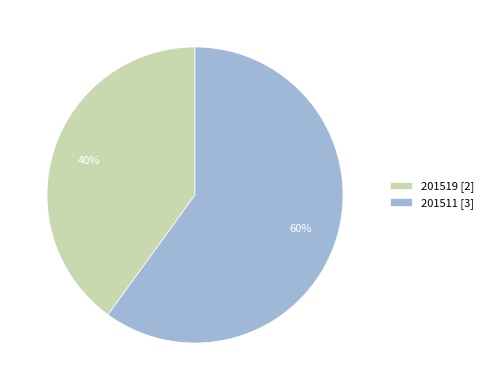

Does 201519 account for over 50% of the chart?

No